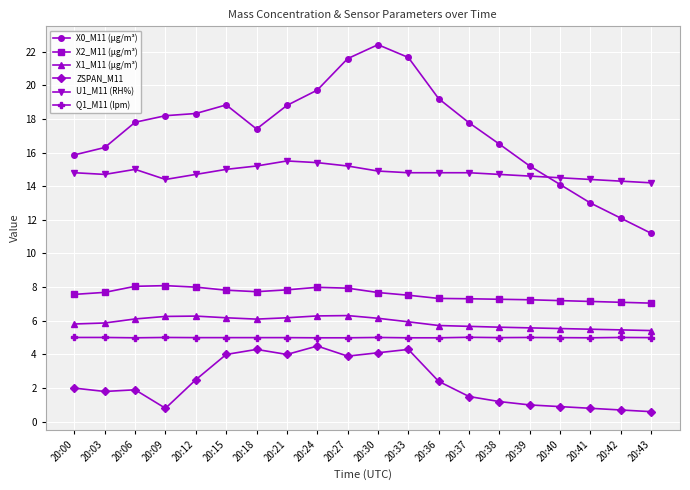

Is it true that ZSPAN_M11 equals 4.0 at 20:15?

True